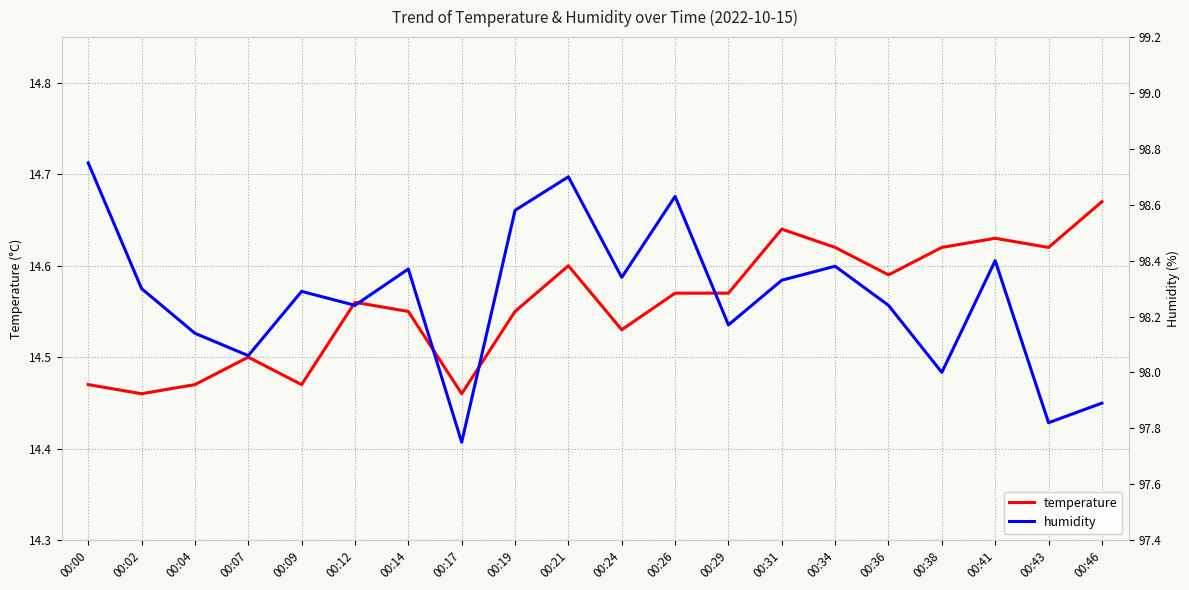

What is the sum of all humidity values?

1965.4